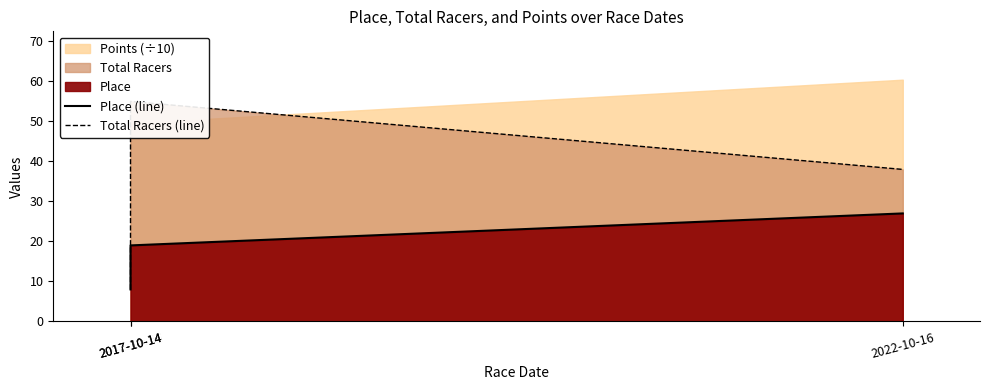

At which label does Total Racers (line) reach its minimum?

2017-10-14